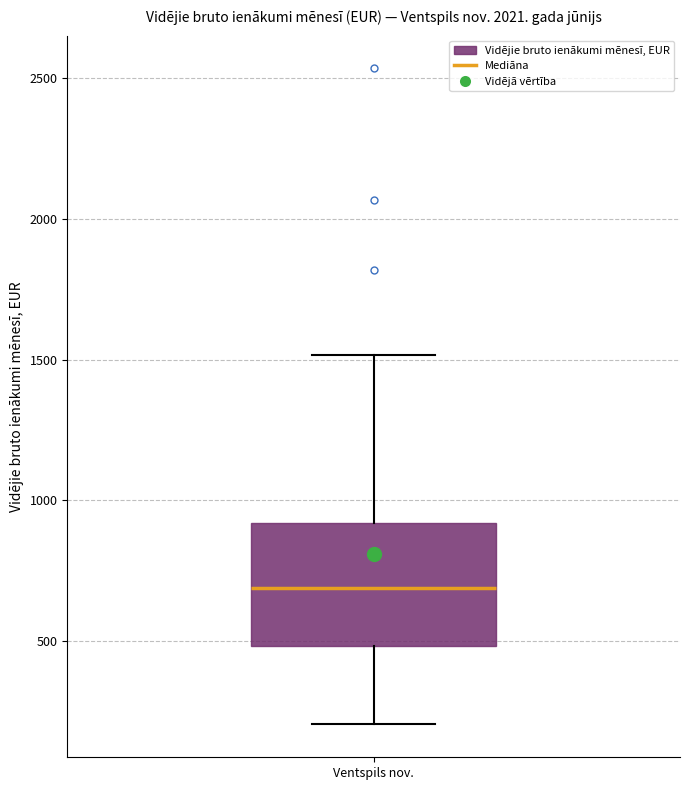

Where does the upper whisker of the box for Ventspils nov. end on the y-axis? The values are not printed on the chart, so give them approximately, as read against the axis.

1500